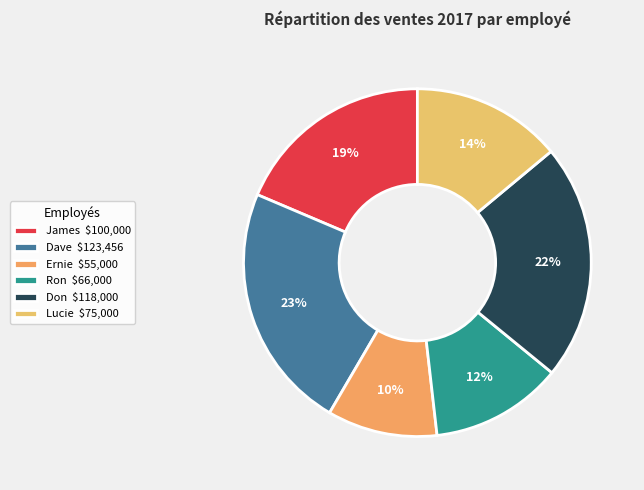

To the nearest percent, what portion does Ernie represent?

10%